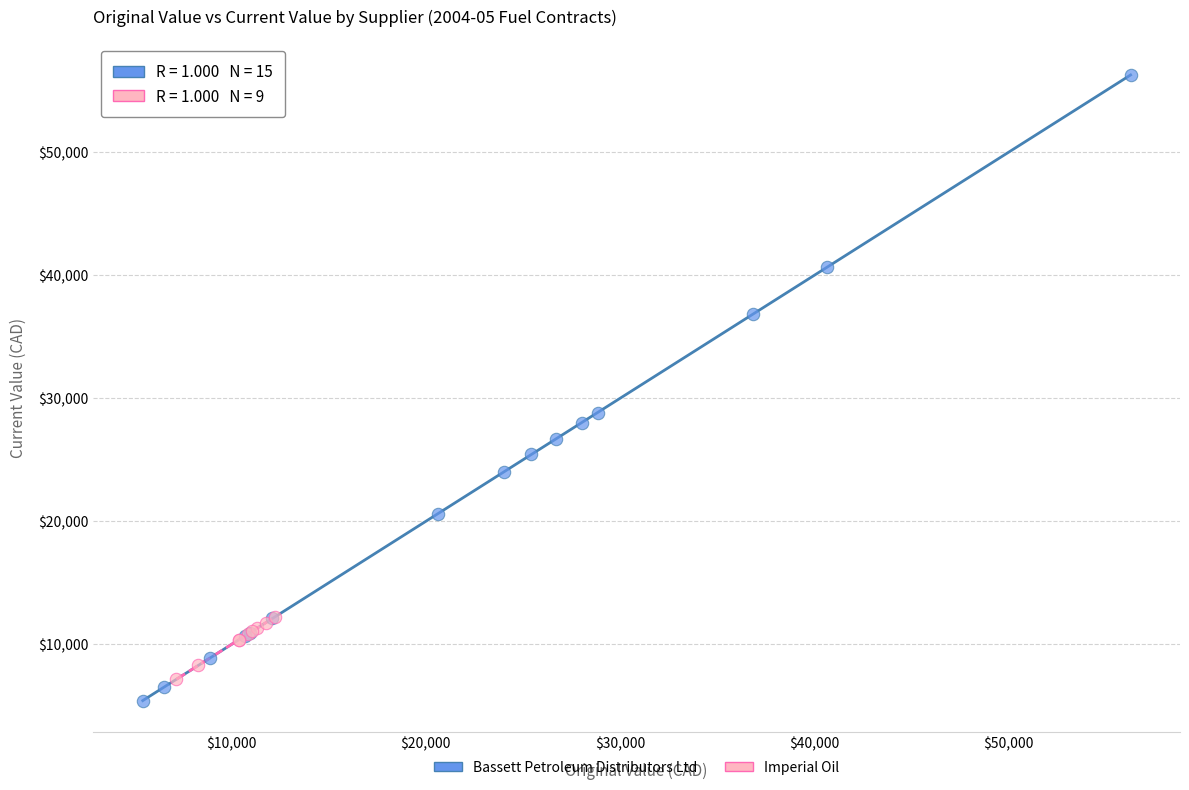

What are all the series names shown in the legend?

Bassett Petroleum Distributors Ltd, Imperial Oil